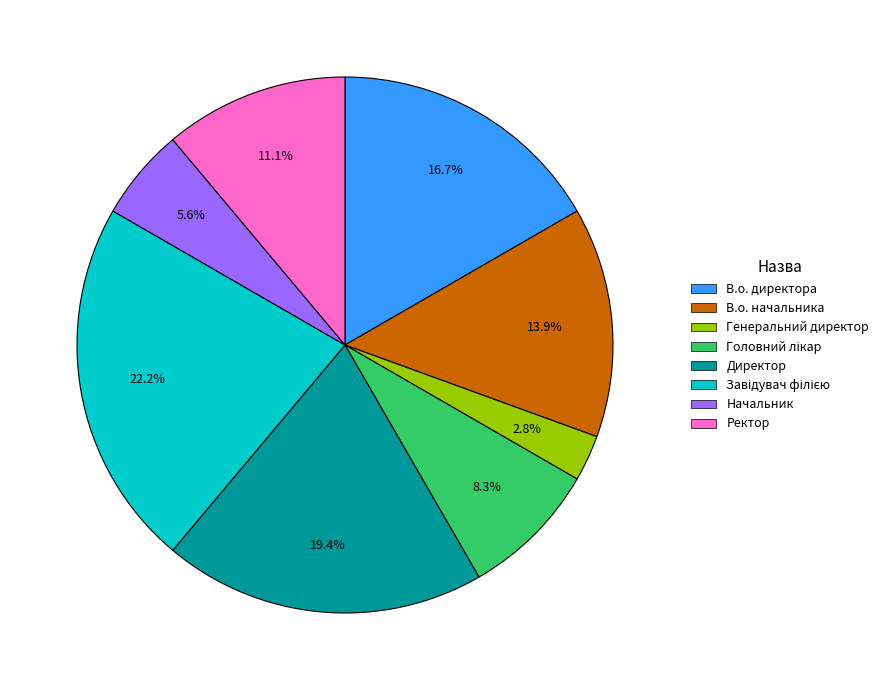

Which has a higher value, В.о. начальника or В.о. директора?

В.о. директора